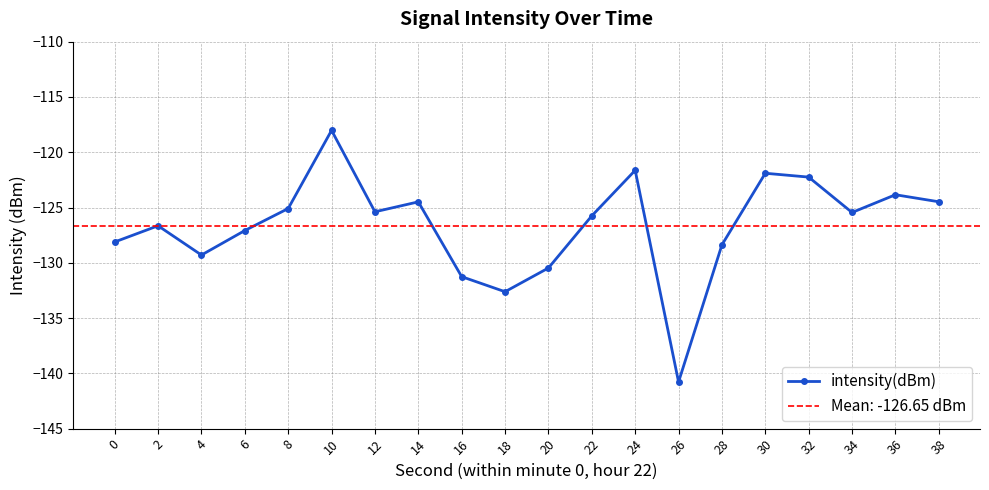

Reading left to right, transcribe all the data shown in this chart.

-128.1	-126.7	-129.3	-127.1	-125.1	-118.0	-125.4	-124.5	-131.3	-132.6	-130.5	-125.8	-121.6	-140.8	-128.4	-121.9	-122.2	-125.4	-123.8	-124.5